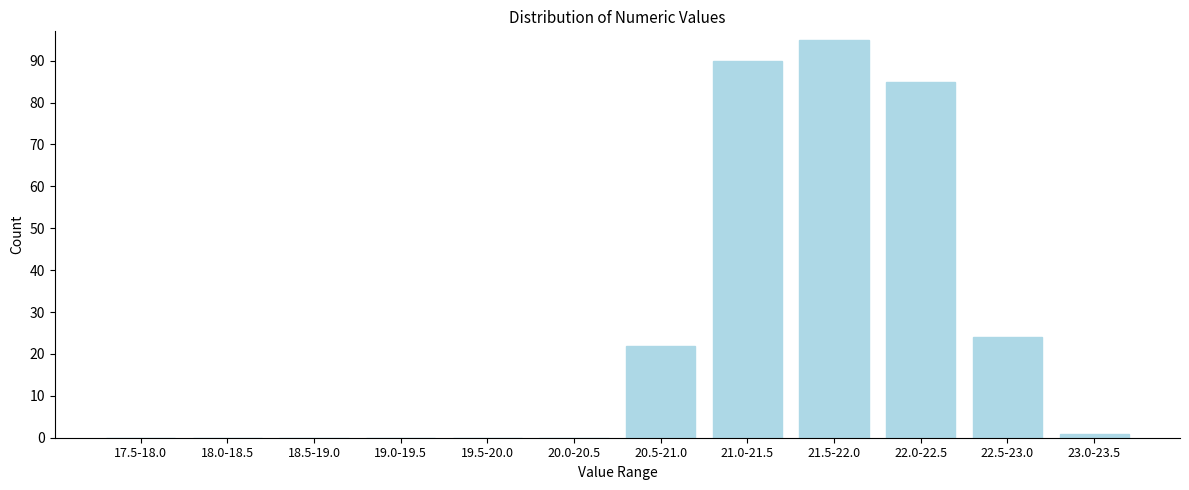

Reading left to right, what are all the values shown in this chart?

17.5-18.0=0	18.0-18.5=0	18.5-19.0=0	19.0-19.5=0	19.5-20.0=0	20.0-20.5=0	20.5-21.0=22	21.0-21.5=90	21.5-22.0=95	22.0-22.5=85	22.5-23.0=24	23.0-23.5=1